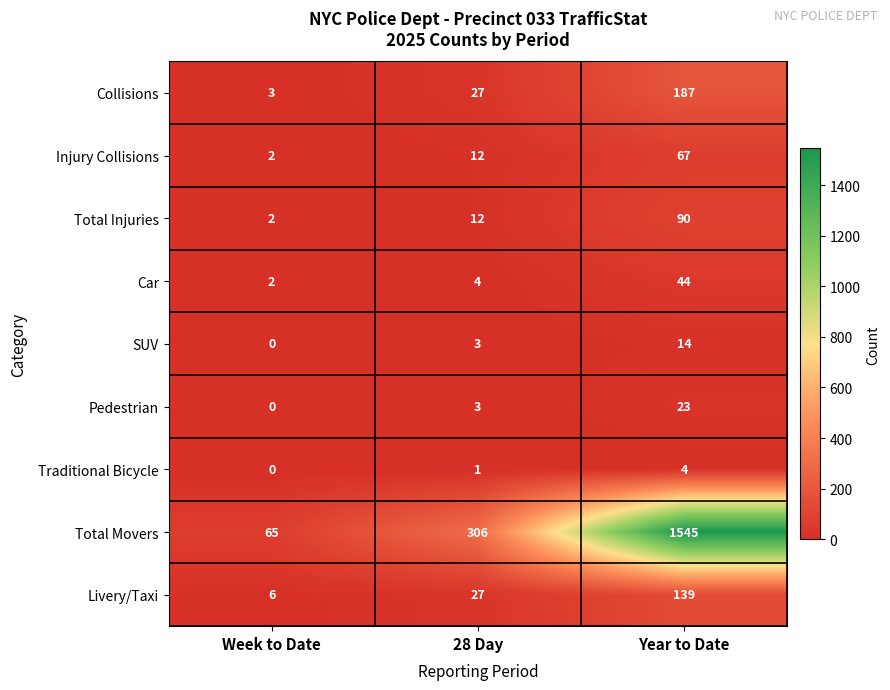

What is the spread (max minus min) of values at Year to Date?

1541